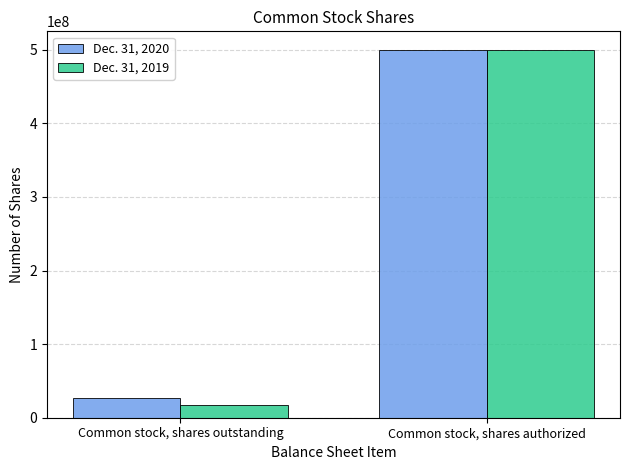

What is the minimum value for Dec. 31, 2020?

27074791